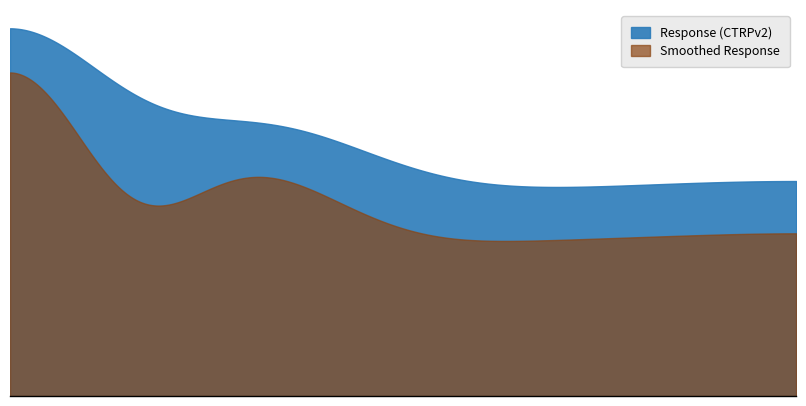

What is the difference between the maximum and minimum values?

17.4